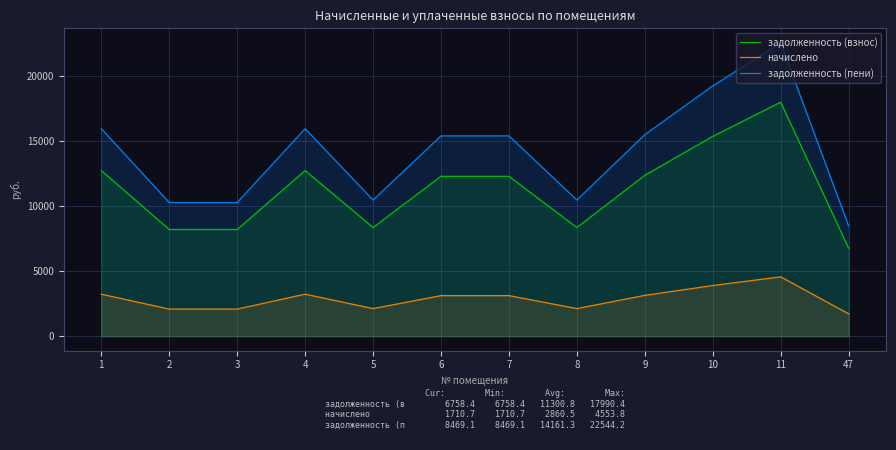

True or false: задолженность (взнос) has a value of 21200.2 at 7.

False